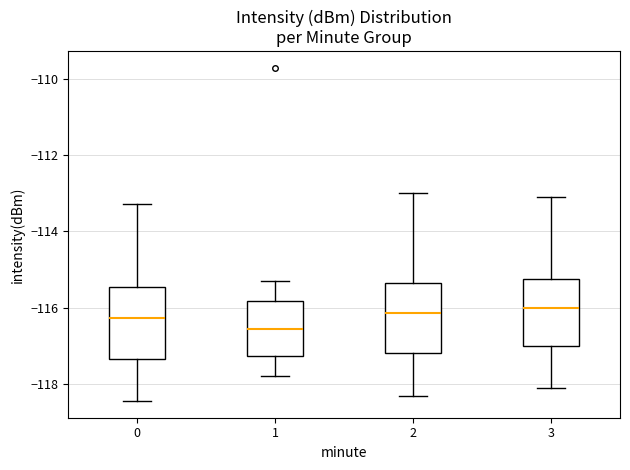

Where does the upper whisker of the box at x = 1 end on the y-axis? The values are not printed on the chart, so give them approximately, as read against the axis.

-115.2